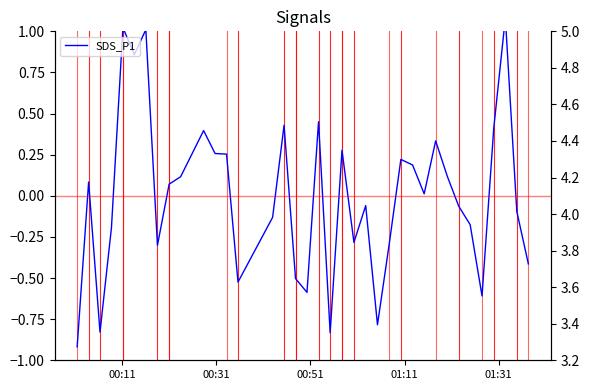

Which series has the largest range (max minus min)?

SDS_P1